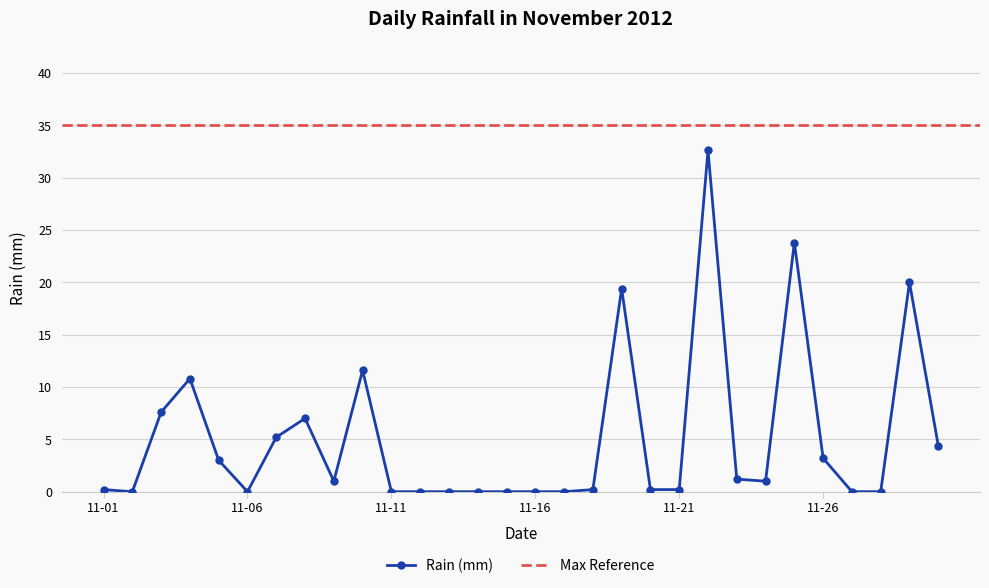

What is the sum of all values?

152.6